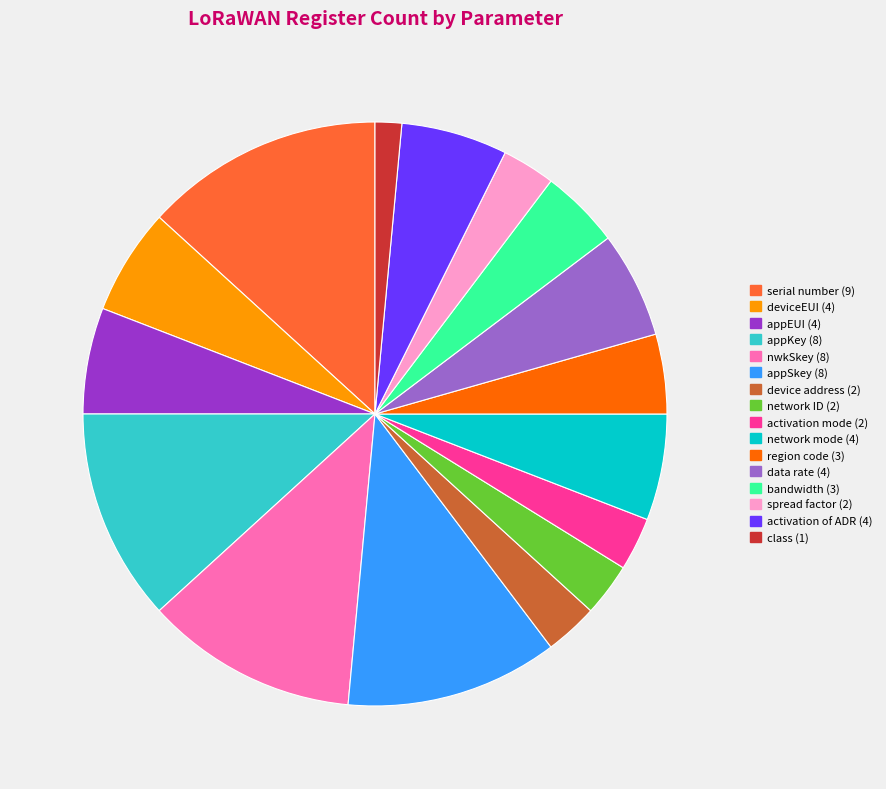

Is there a majority slice in this chart?

No